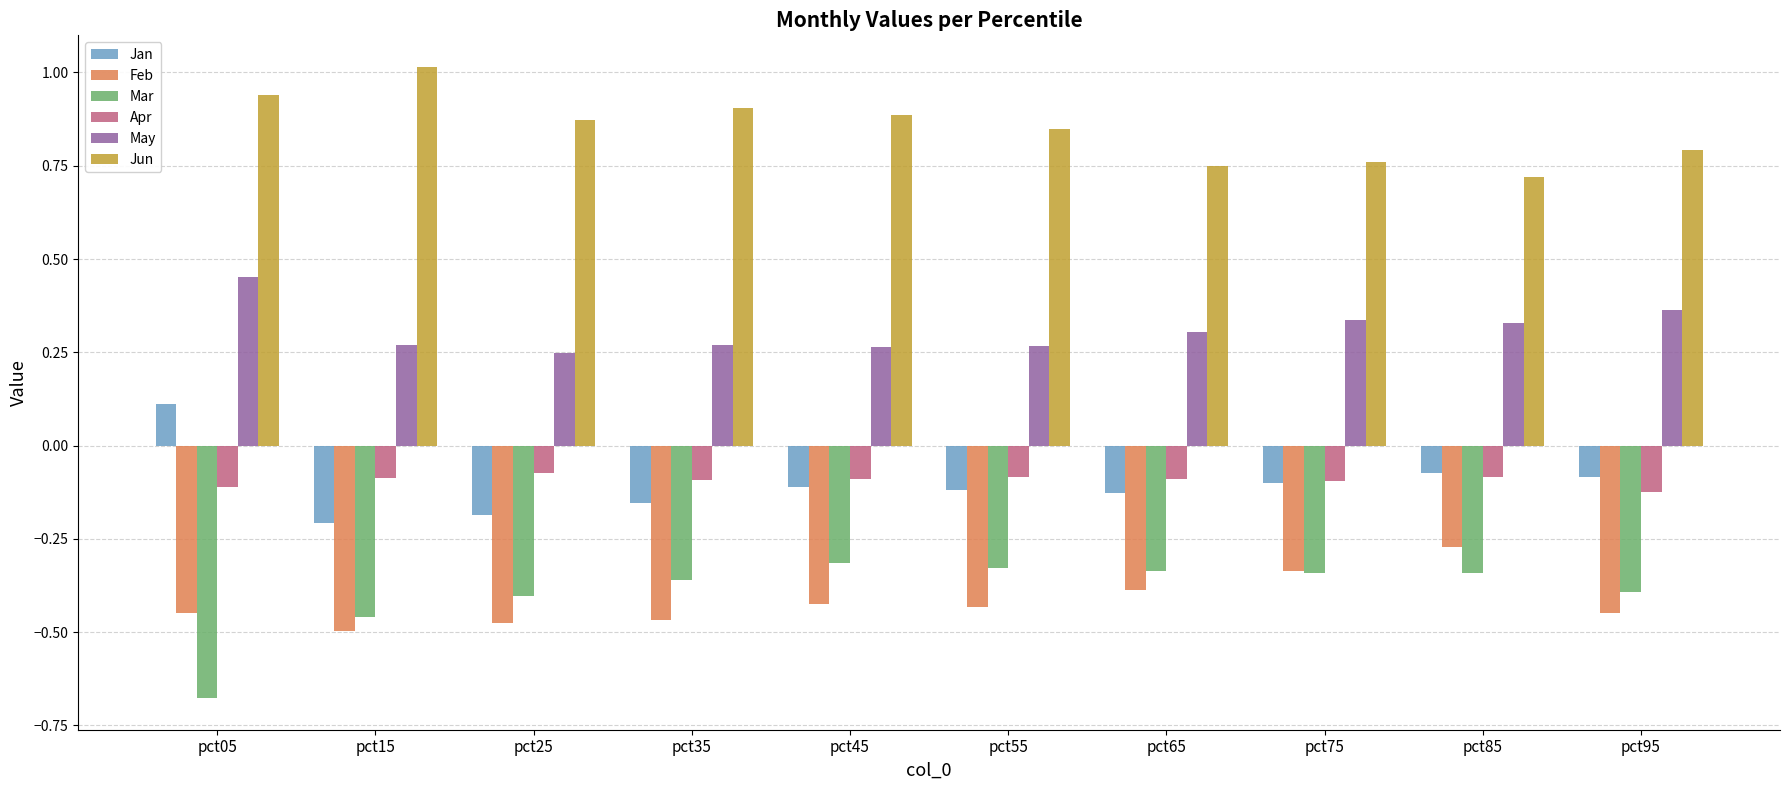

How many series are shown in this chart?

6